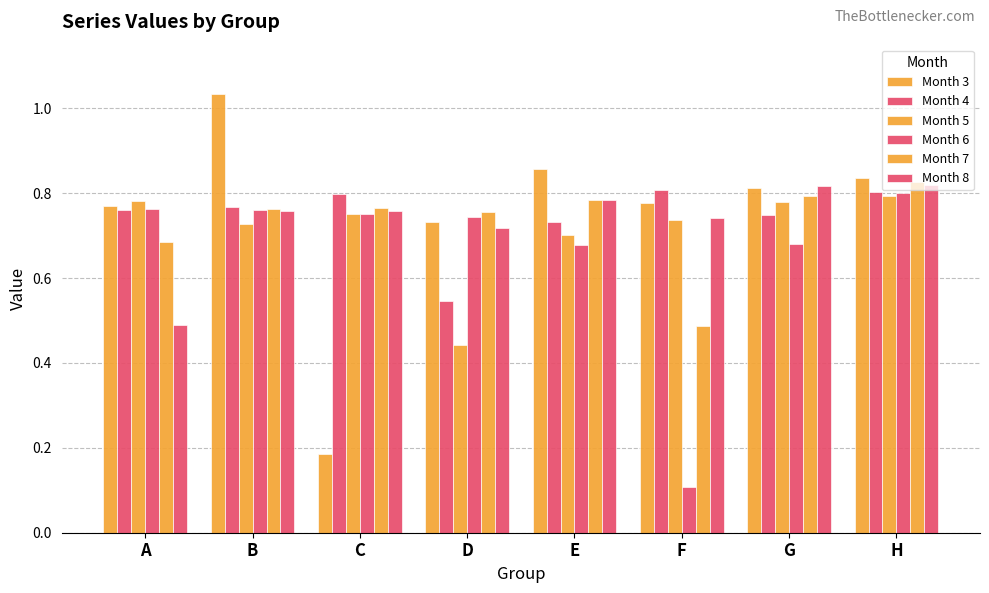

What is the minimum value for Month 4?

0.5